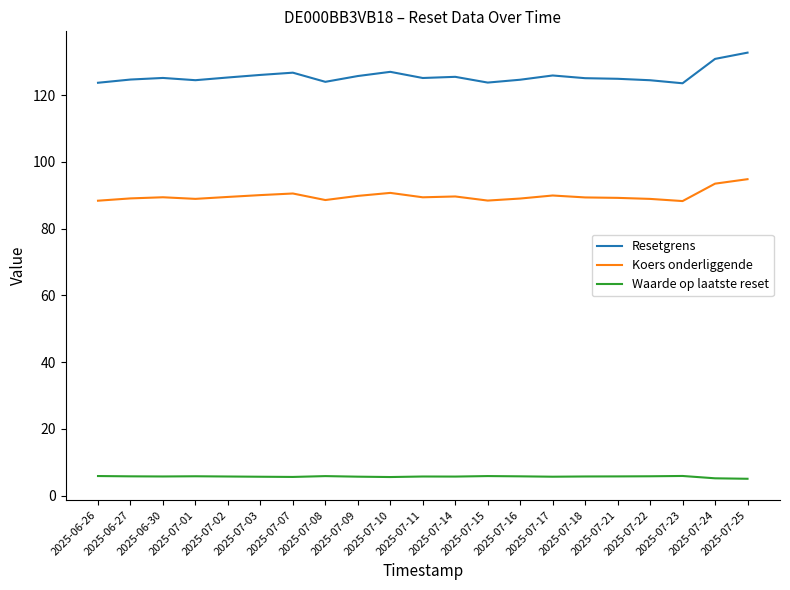

Which series has the largest total across all categories?

Resetgrens